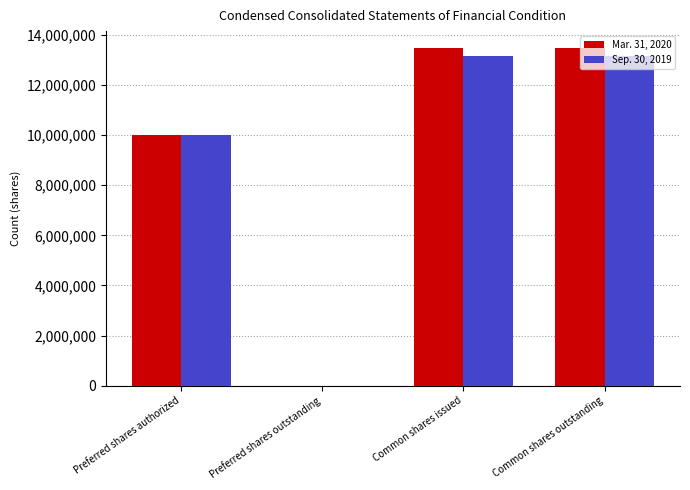

Which series changed the most between Preferred shares outstanding and Common shares issued?

Mar. 31, 2020